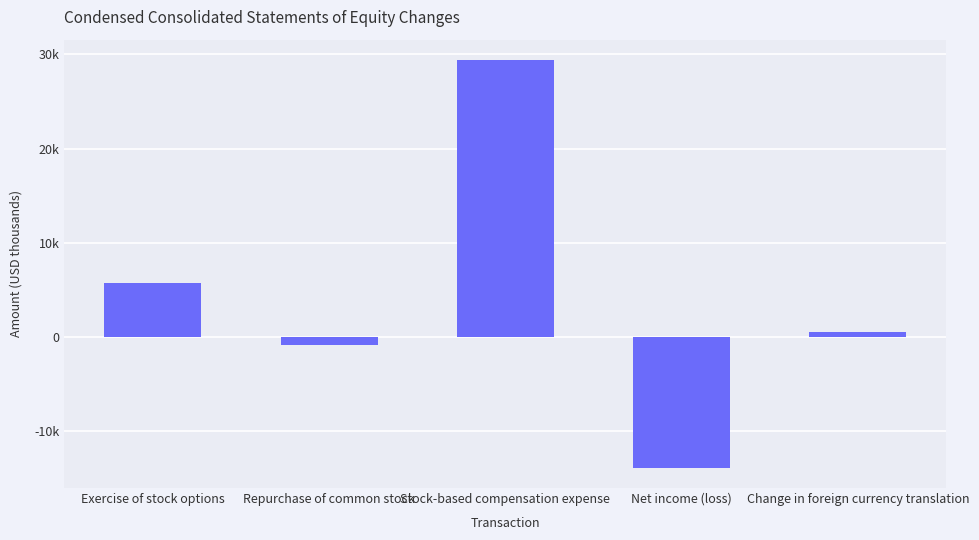

Is it true that the value at Exercise of stock options is 5748?

True